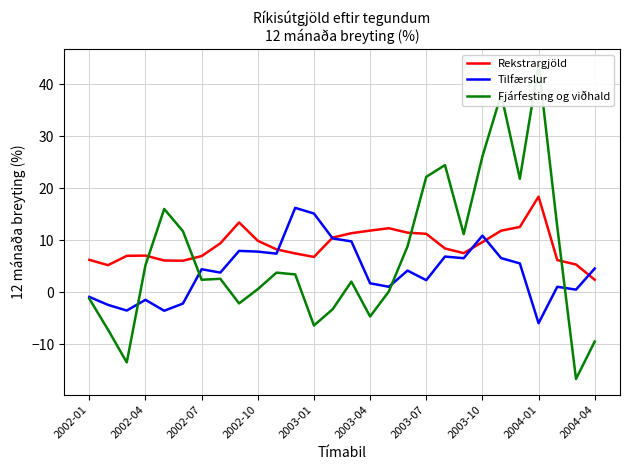

What is the difference between the maximum and second lowest values in the Tilfærslur series?

19.8